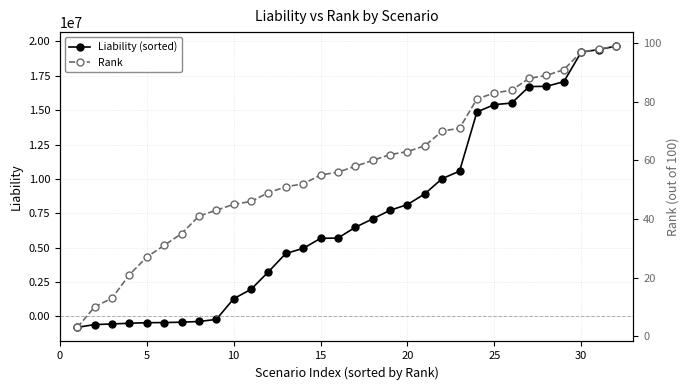

Reading left to right, what are all the values shown in this chart?

Liability (sorted): -793471.5	-586495.4	-546356.8	-490496.9	-453505.2	-441933.8	-415552.7	-364554.1	-214825.0	1291509.9	1975098.6	3247262.3	4581701.2	4950437.2	5679576.5	5701977.7	6486157.4	7095424.6	7721273.5	8134876.8	8917929.9	10022549.7	10567765.1	14868631.3	15401854.2	15514199.2	16713773.6	16732152.4	17069669.7	19218593.3	19400399.5	19651072.9
Rank: 3.0	10.0	13.0	21.0	27.0	31.0	35.0	41.0	43.0	45.0	46.0	49.0	51.0	52.0	55.0	56.0	58.0	60.0	62.0	63.0	65.0	70.0	71.0	81.0	83.0	84.0	88.0	89.0	91.0	97.0	98.0	99.0